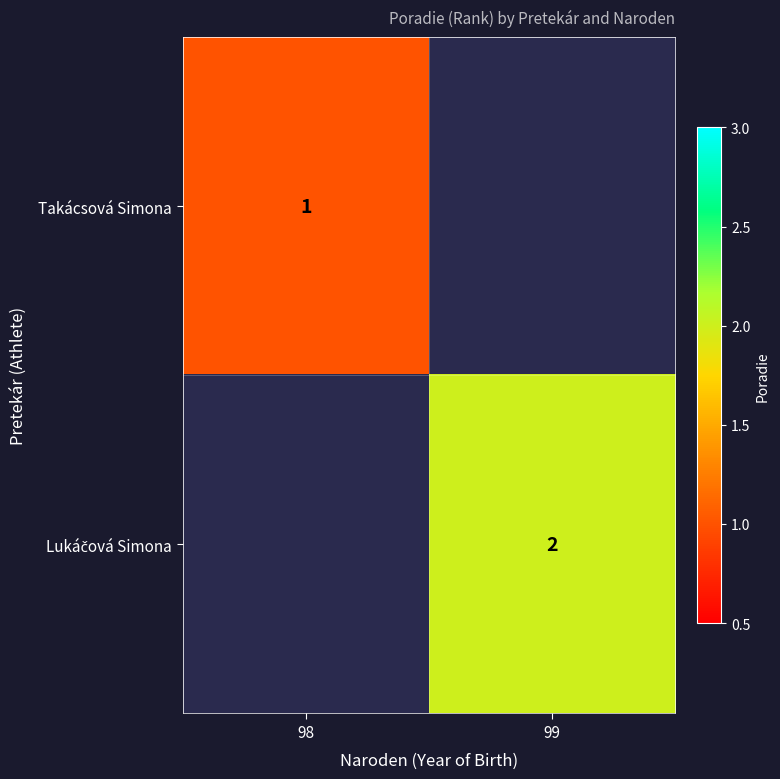

The value of Takácsová Simona at 98 is 1. True or false?

True